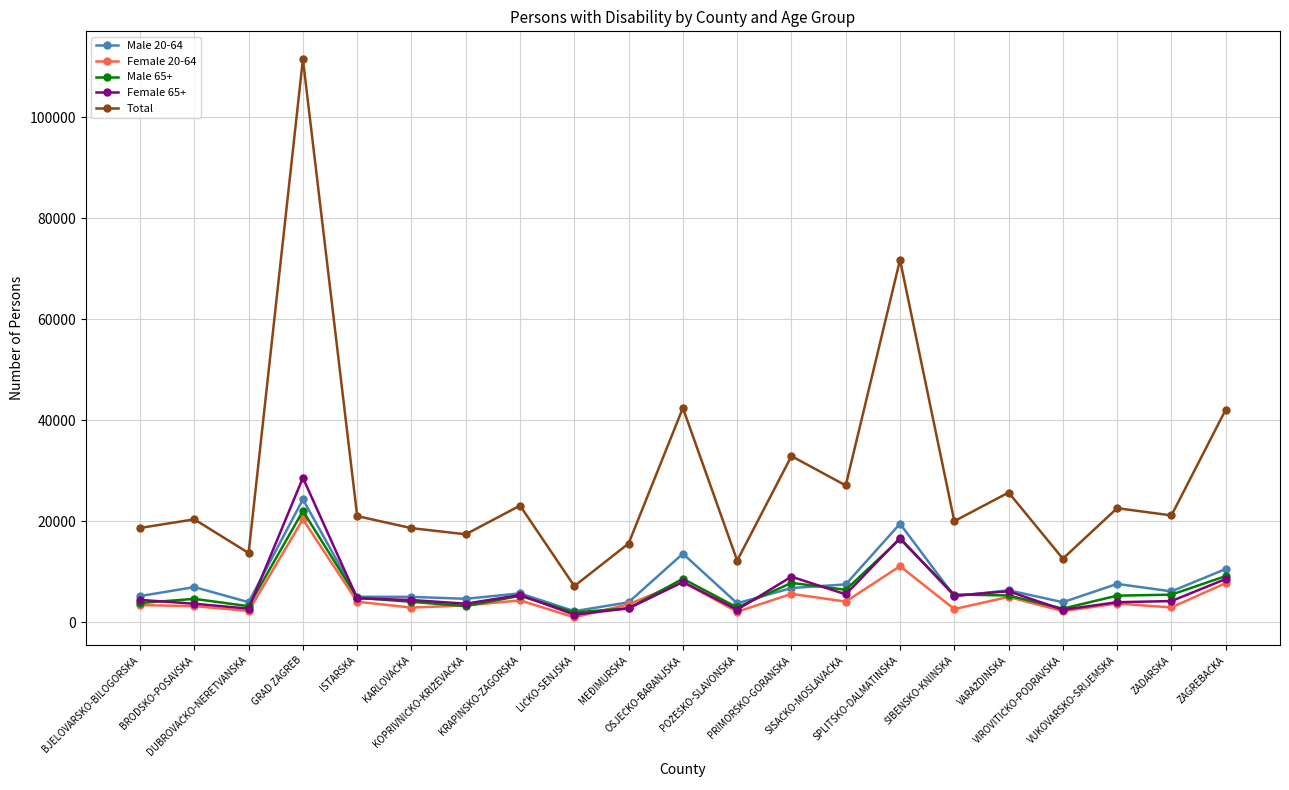

How many data points in Female 20-64 are less than 3575?

10